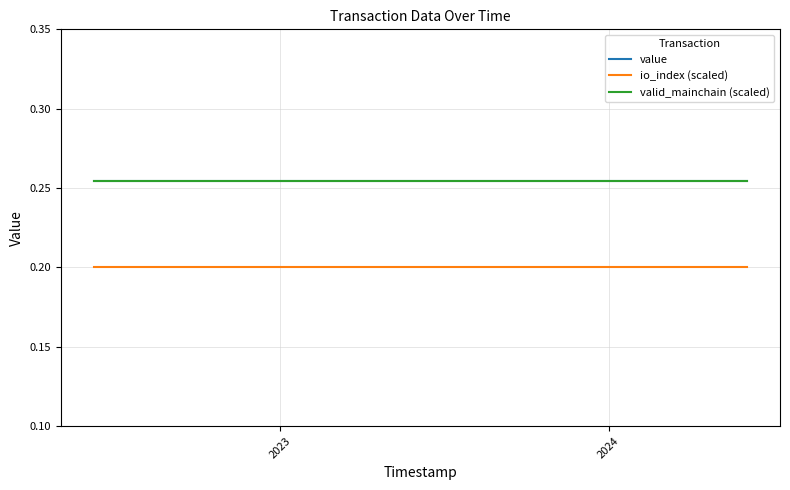

Does the chart display data point markers on the line(s)?

No